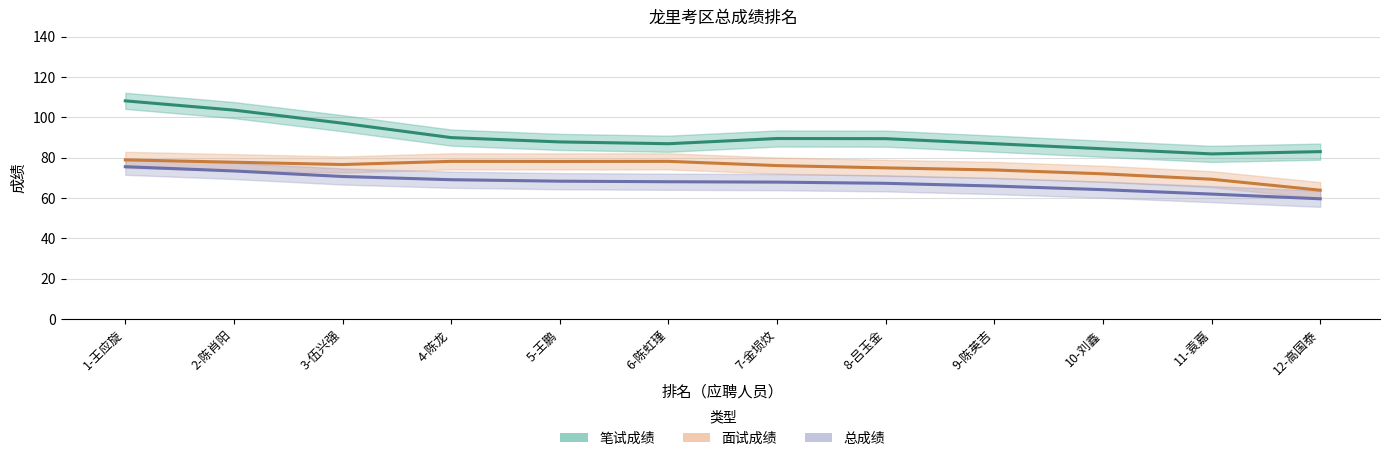

Does the chart display data point markers on the line(s)?

No